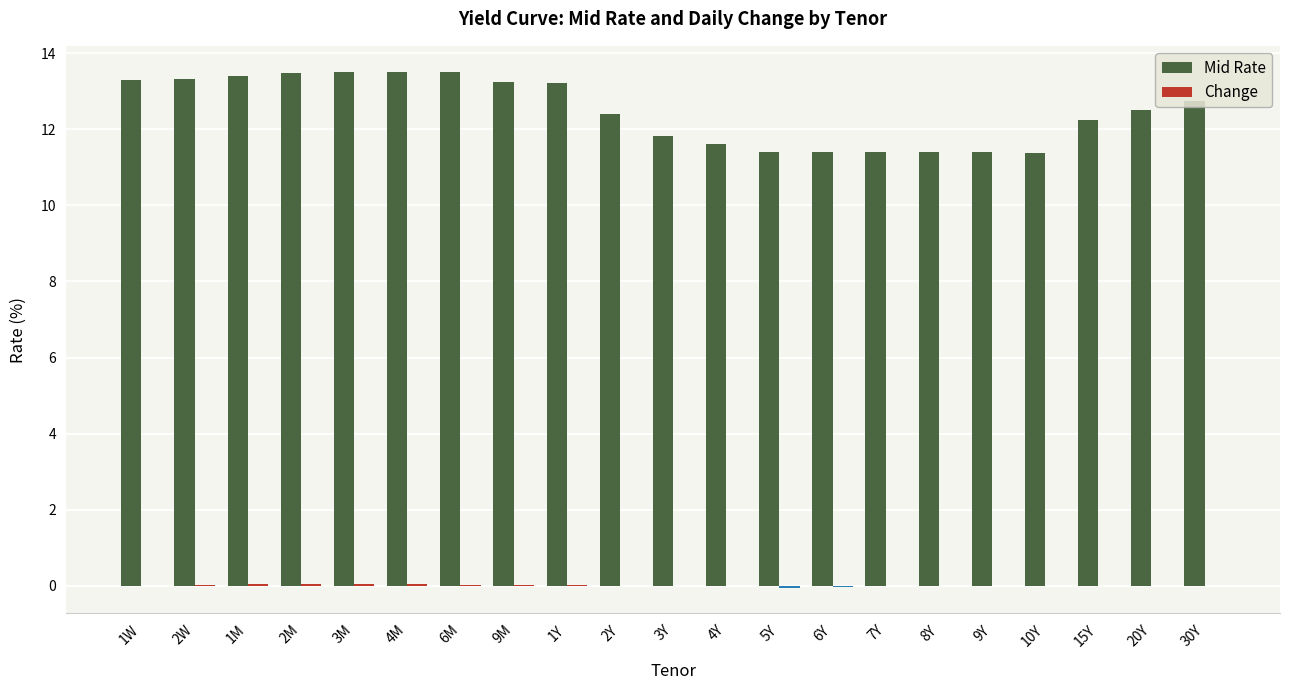

Which series has the largest total across all categories?

Mid Rate